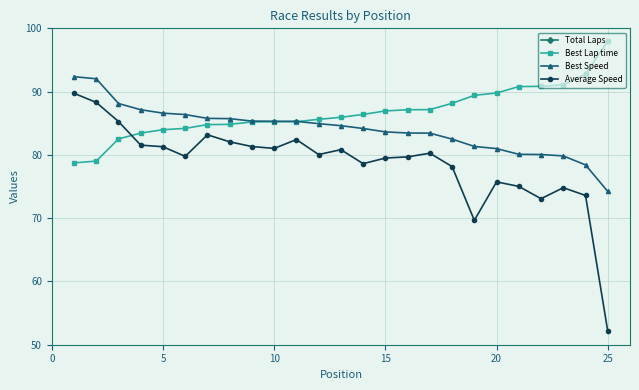

True or false: Best Speed has a value of 127.0 at 5.

False